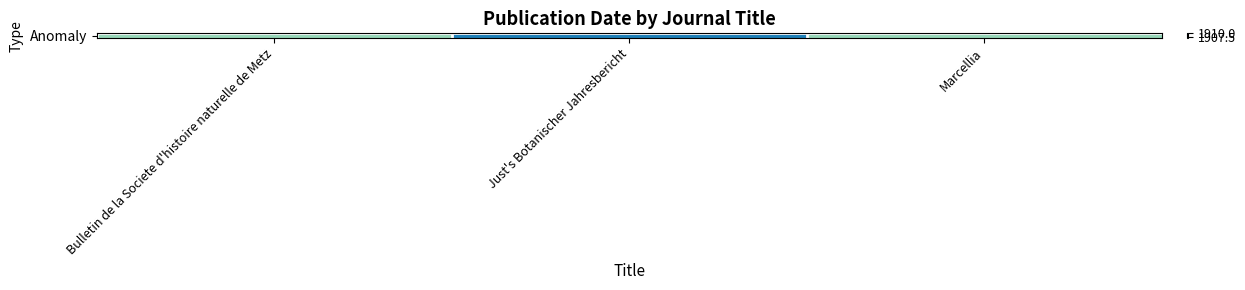

Count the number of values greater than 1908.

1